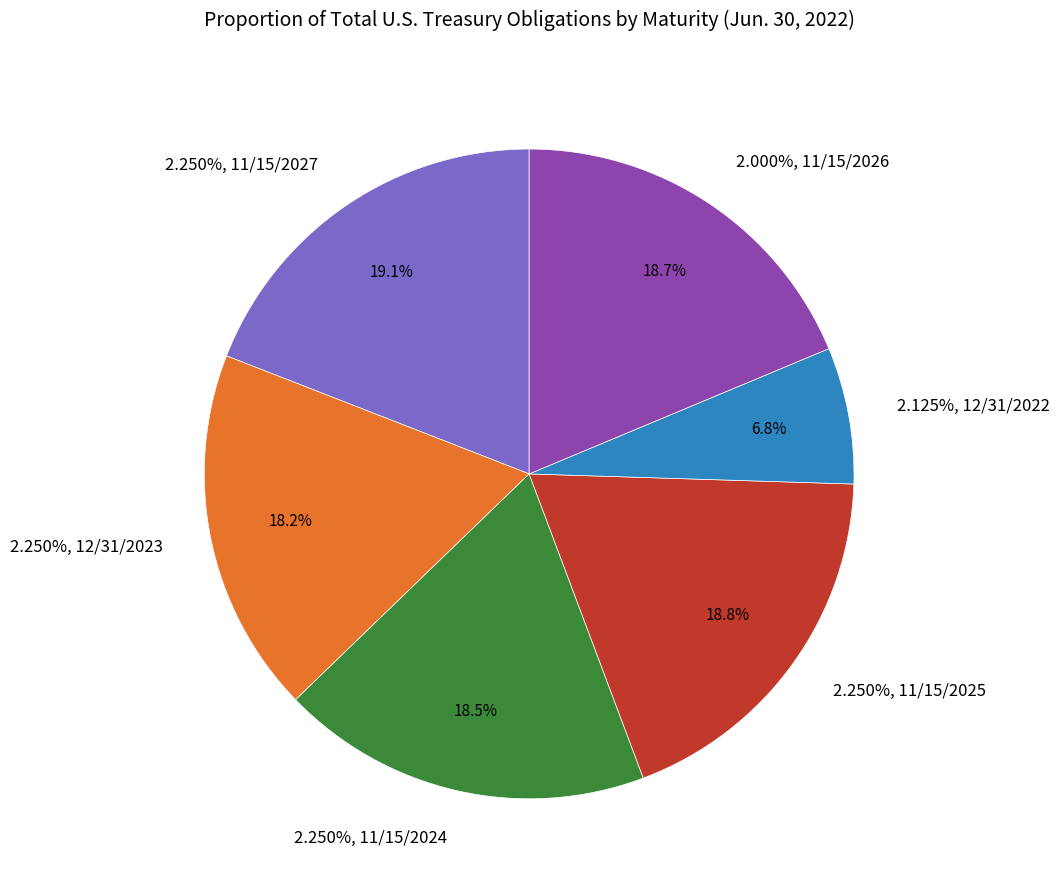

What percentage is NOT represented by 2.250%, 12/31/2023?

81.8%